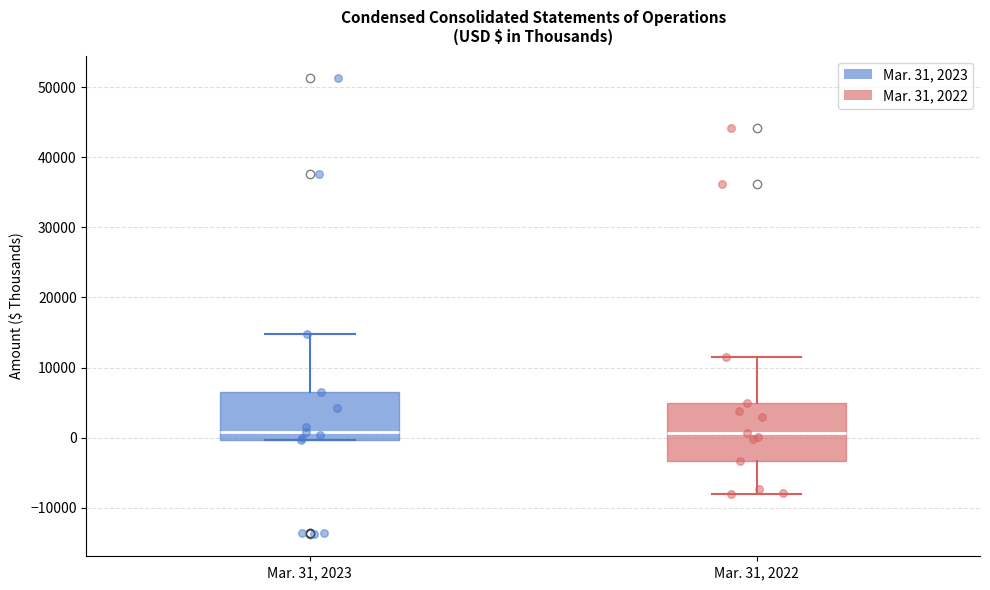

Where does the median line of the box for Mar. 31, 2022 sit on the y-axis? The values are not printed on the chart, so give them approximately, as read against the axis.

1000